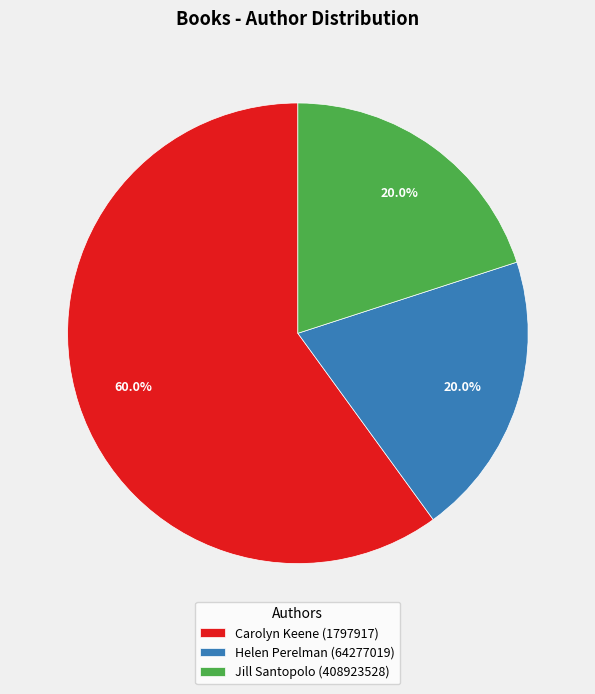

Approximately how many times larger is the value at Jill Santopolo (408923528) compared to Helen Perelman (64277019)?

1.0